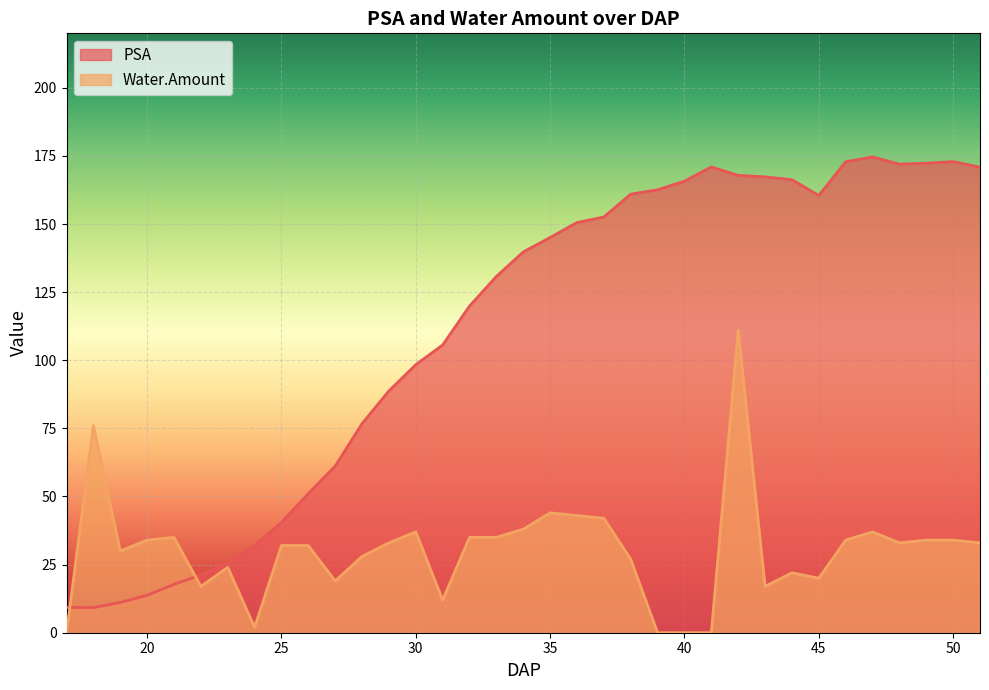

What is the spread (max minus min) of values at 30?

61.4